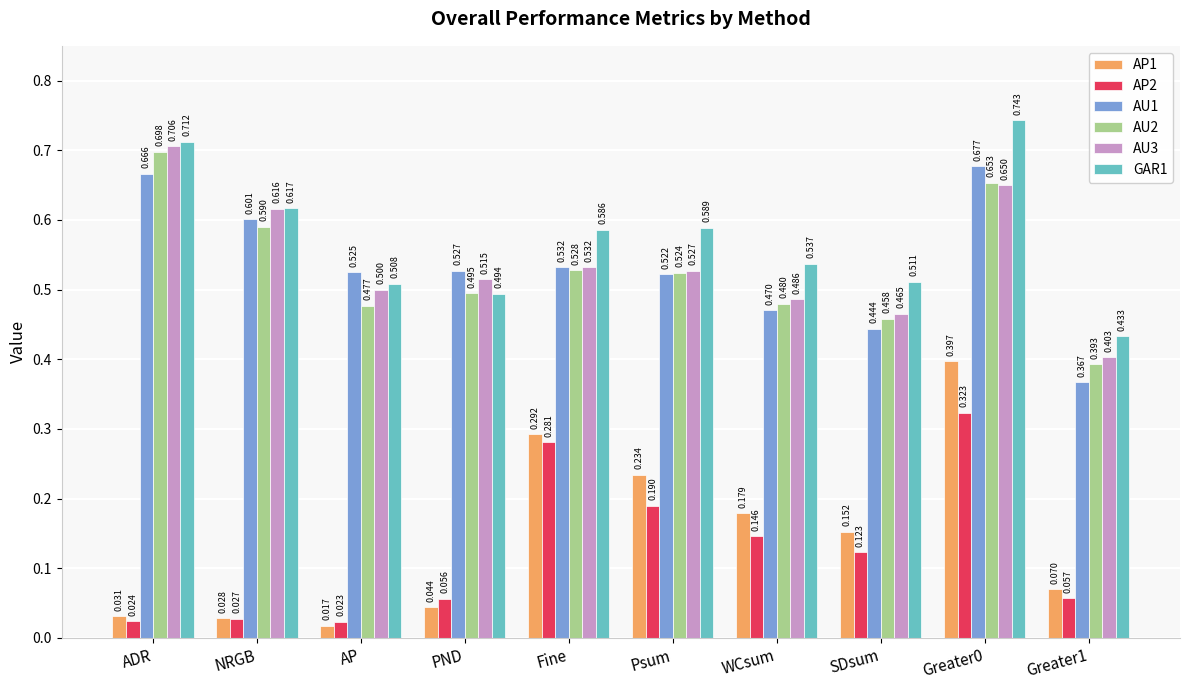

At how many categories does at least one series exceed 0?

10